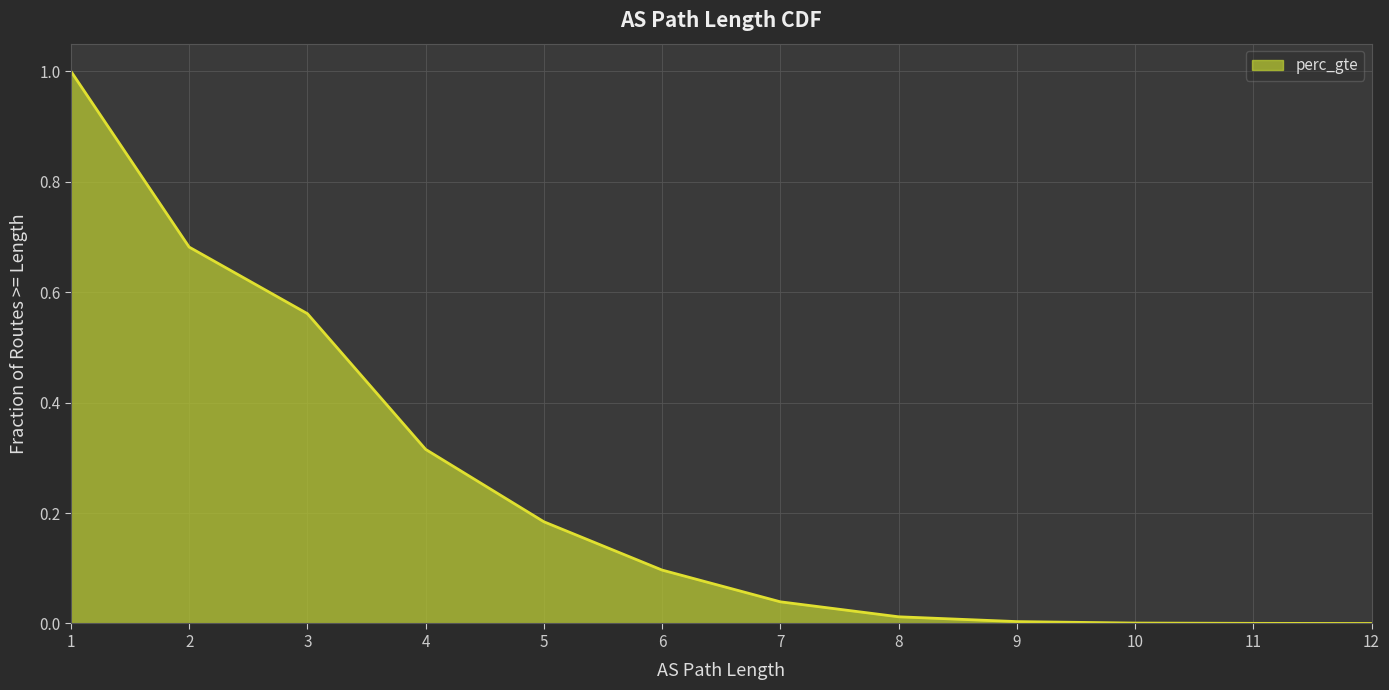

Which category has the lowest value across all series?

12